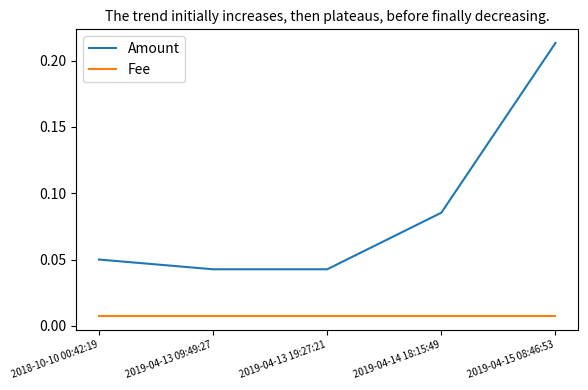

Which category has the highest value across all series?

2019-04-15 08:46:53